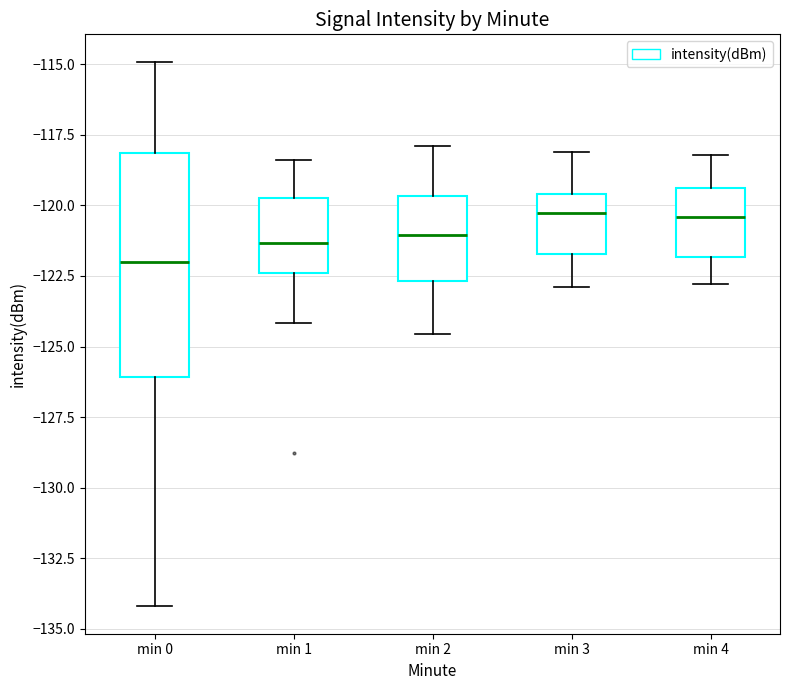

Reading left to right, read every box against the y-axis: the position of its median line, the range the box covers, and the ends of its whiskers. The values are not printed on the chart, so give them approximately, as read against the axis.

min 0: median -122.0, box -126.0 to -118.0, whiskers -134.0 to -115.0
min 1: median -121.5, box -122.5 to -119.5, whiskers -124.0 to -118.5
min 2: median -121.0, box -122.5 to -119.5, whiskers -124.5 to -118.0
min 3: median -120.5, box -121.5 to -119.5, whiskers -123.0 to -118.0
min 4: median -120.5, box -122.0 to -119.5, whiskers -123.0 to -118.0